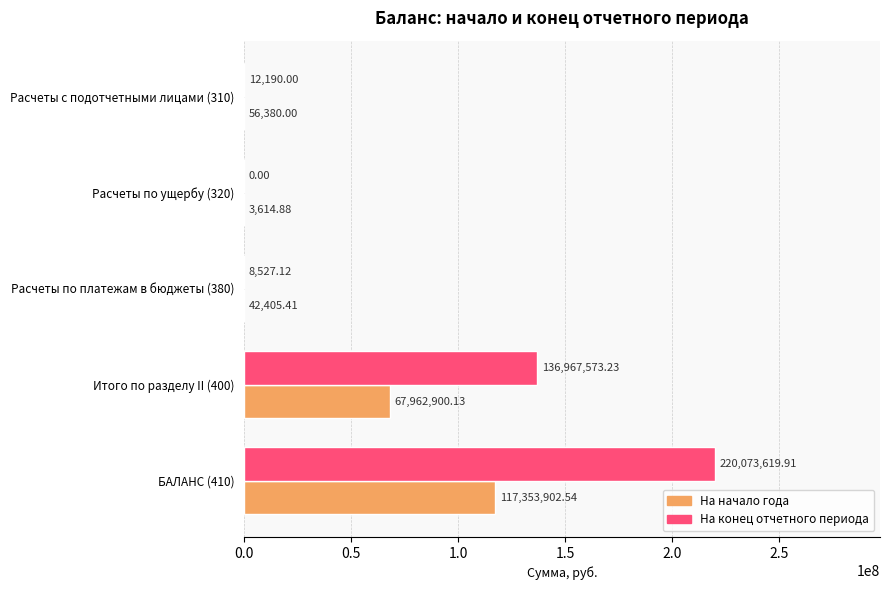

What is the total value across all series at Расчеты по платежам в бюджеты (380)?

50932.5